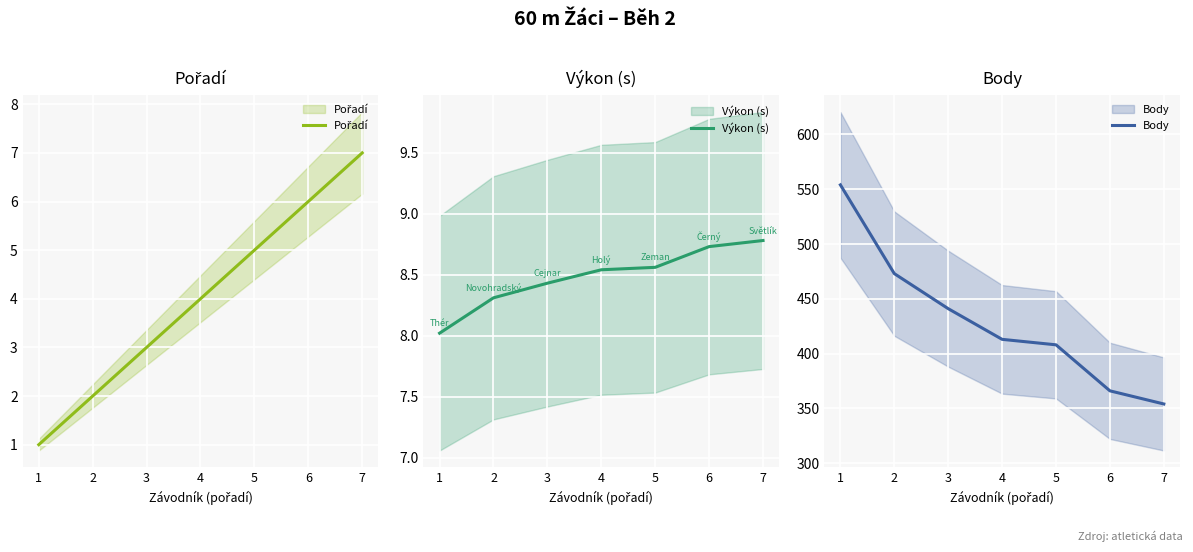

Rank the series at 6 from lowest to highest value.

Pořadí, Výkon (s), Body